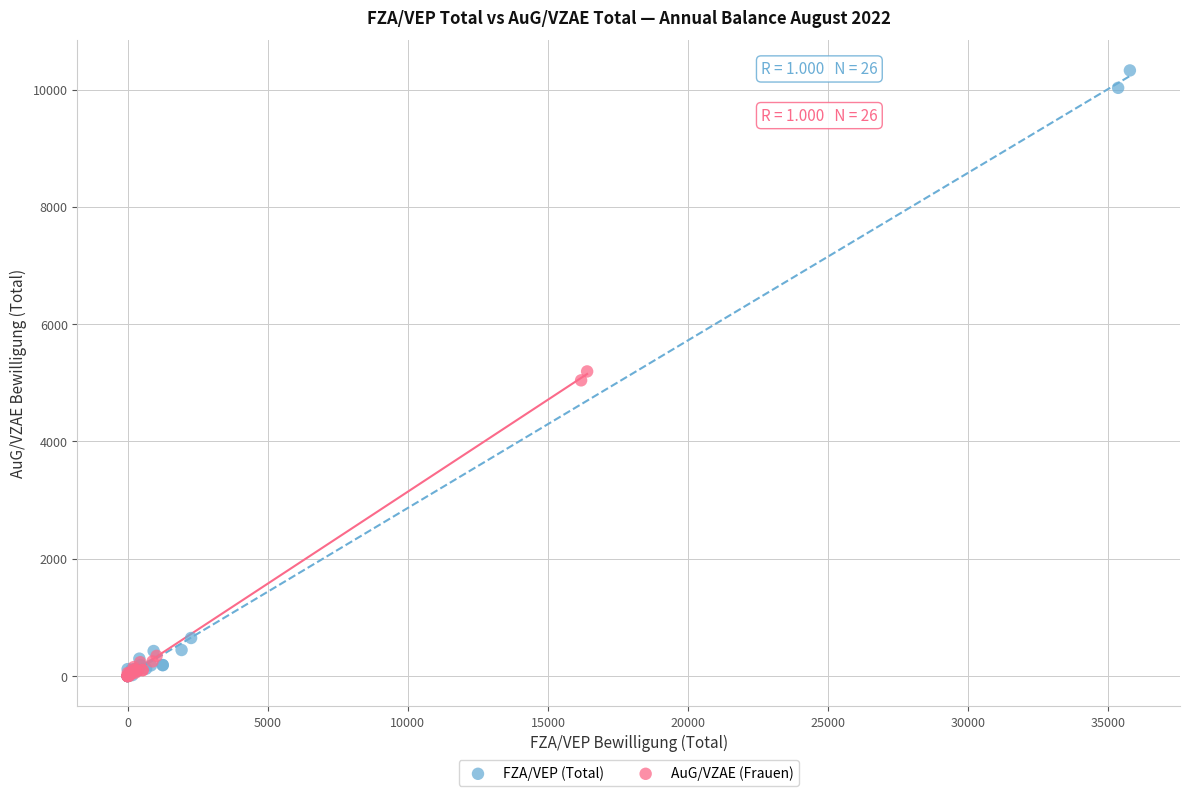

Which series contains the highest Y value?

FZA/VEP (Total)